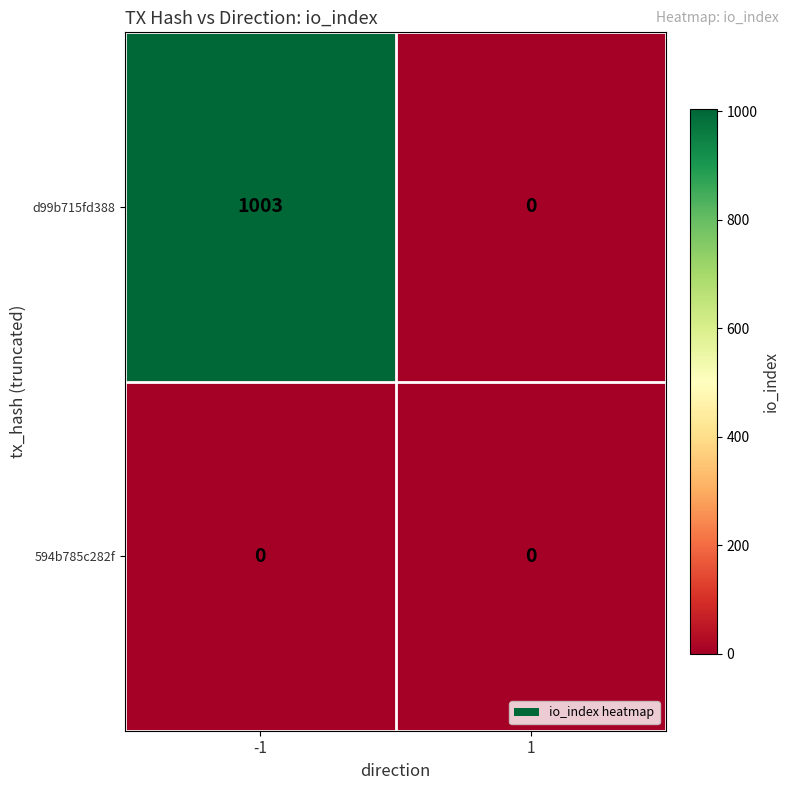

Which series changed the most between -1 and 1?

d99b715fd388